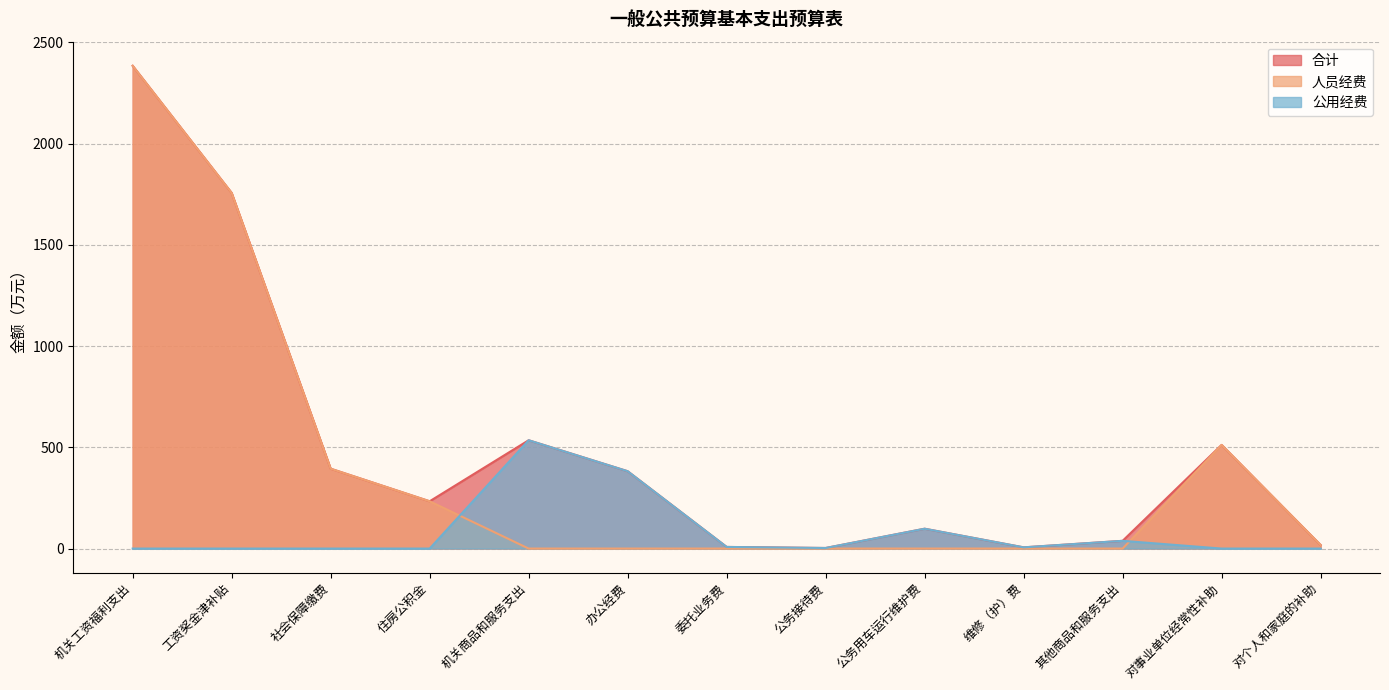

True or false: 人员经费 has more than 2 interior local peaks.

False